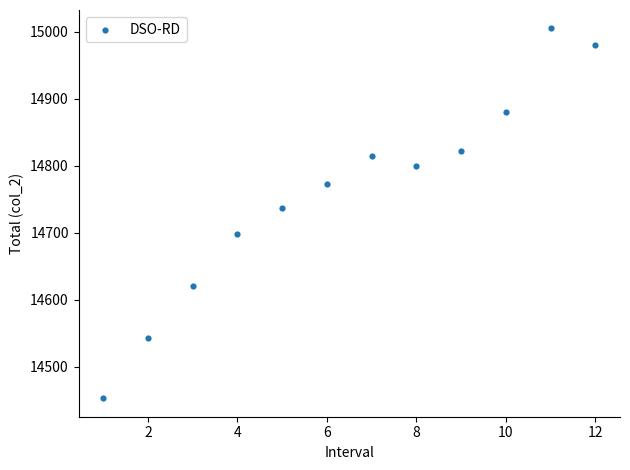

What Y value in the scatter plot is closest to 14729?

14737.2